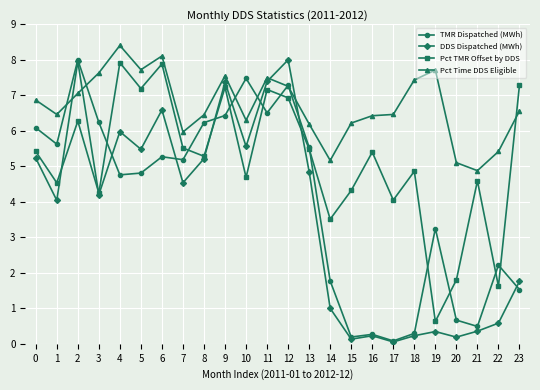

True or false: Pct Time DDS Eligible and DDS Dispatched (MWh) intersect in this chart.

True